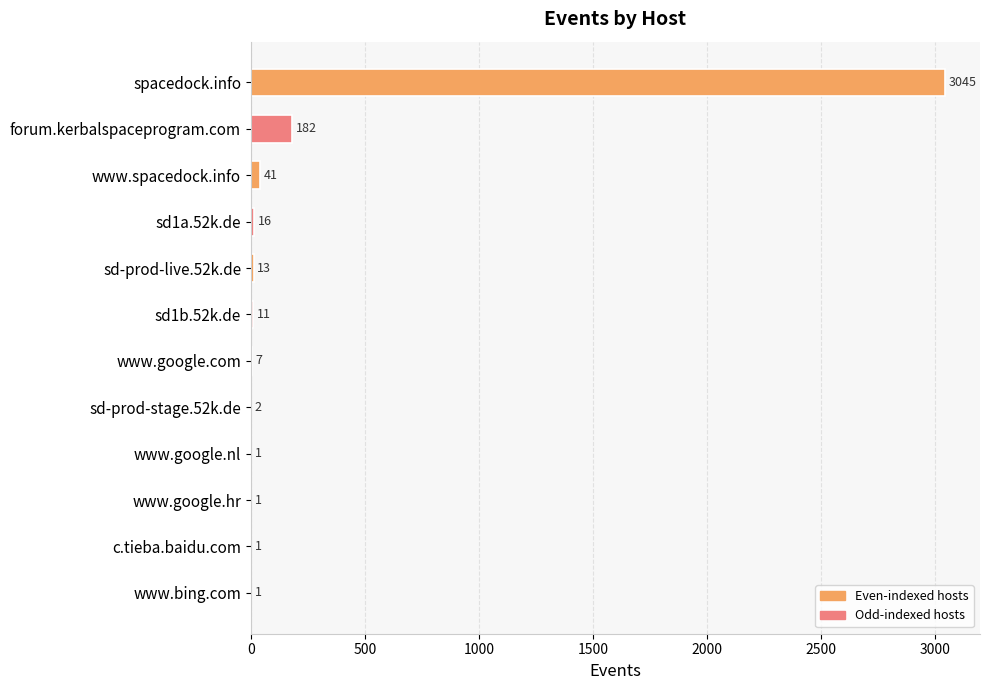

Between www.bing.com and sd1a.52k.de, which is larger?

sd1a.52k.de